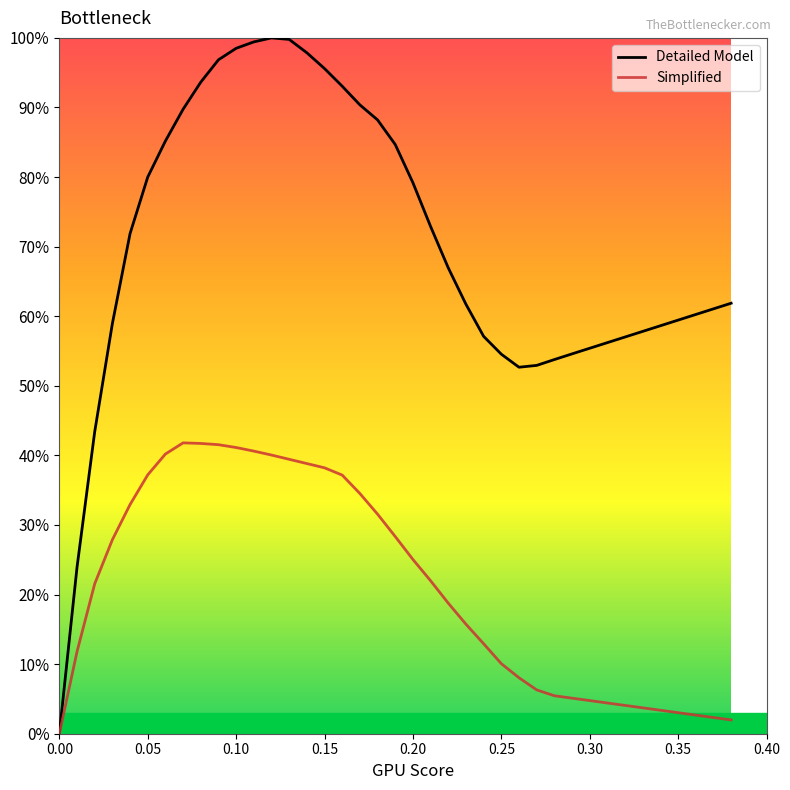

How many values in the Detailed Model series exceed 61?

22